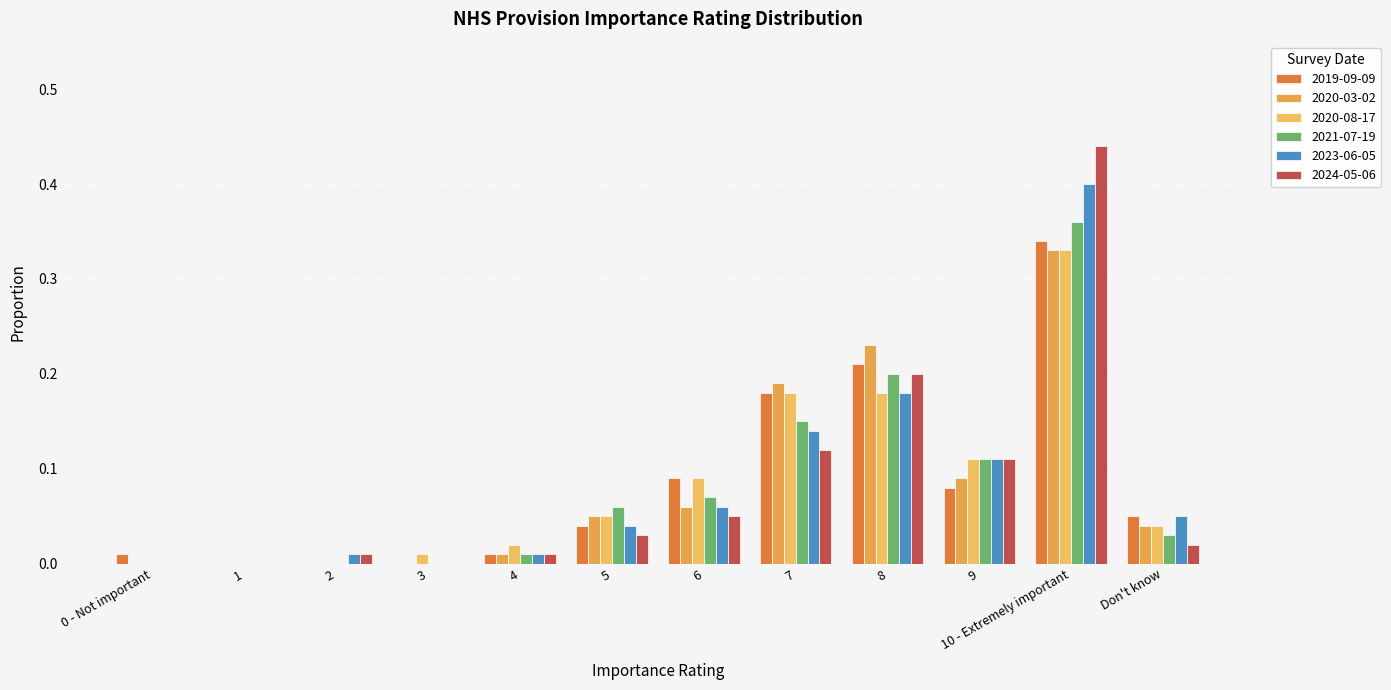

How many series are shown in this chart?

6